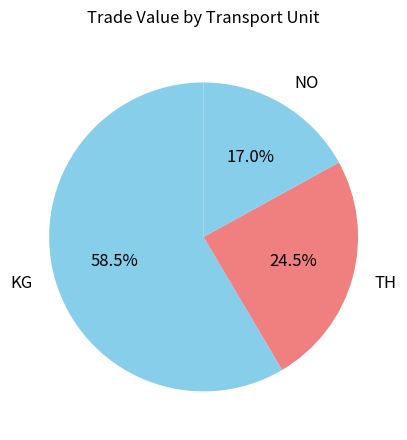

Is there any slice that represents more than half of the pie?

Yes